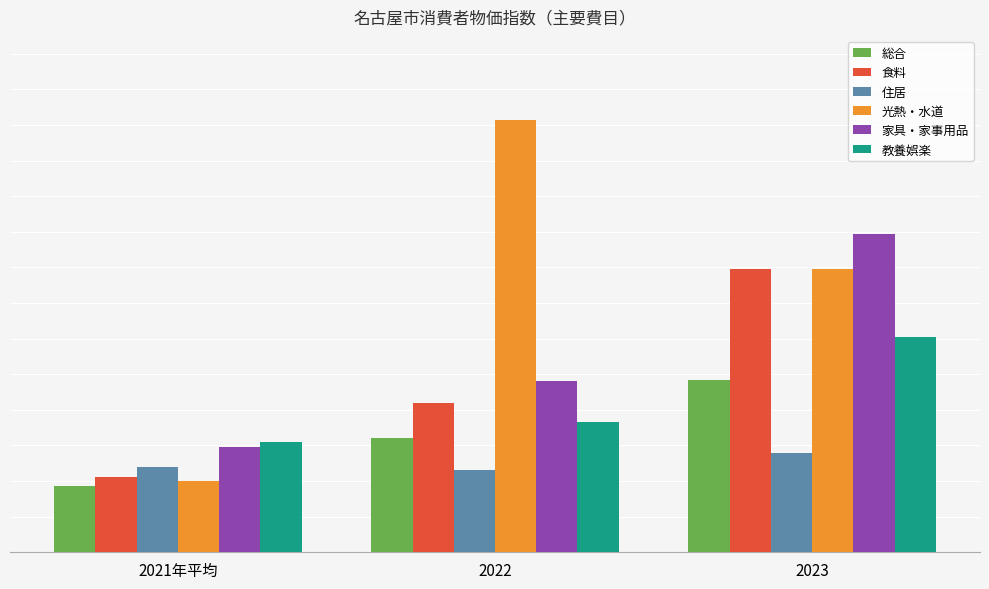

True or false: 家具・家事用品 has a value of 64.6 at 2023.

False